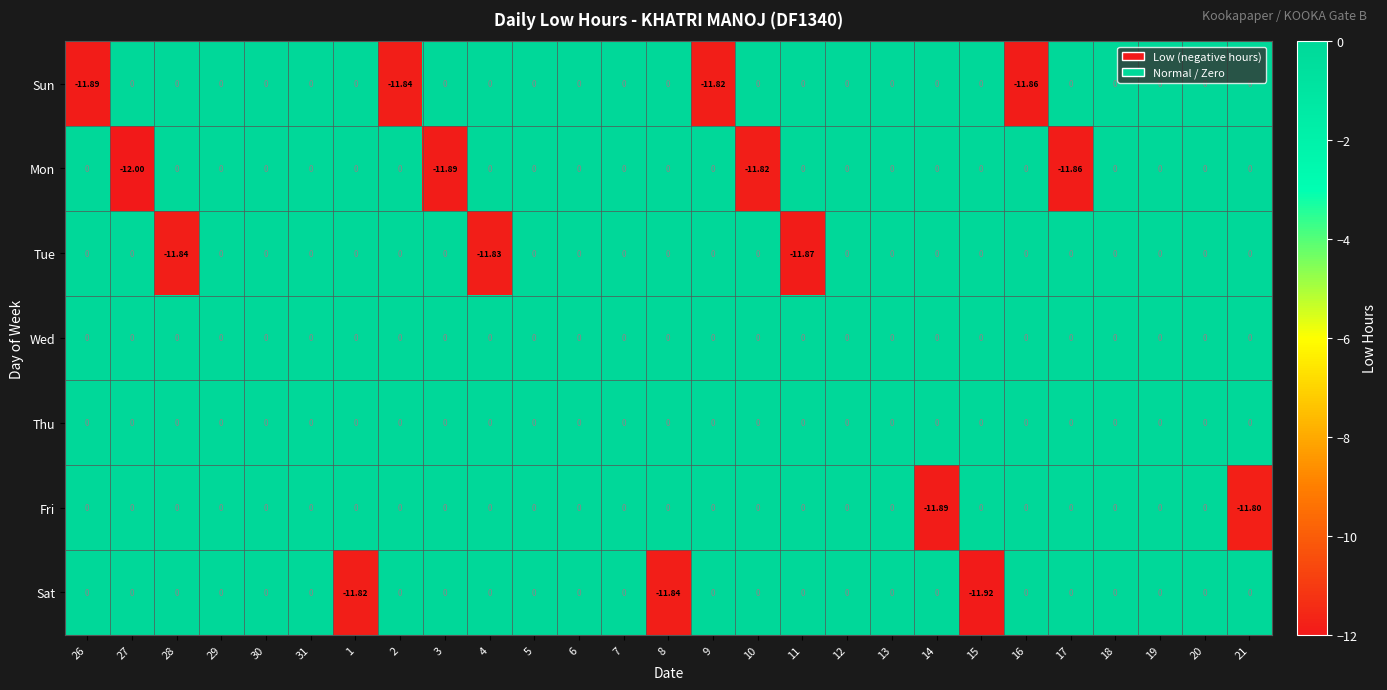

Which series has the largest range (max minus min)?

Mon